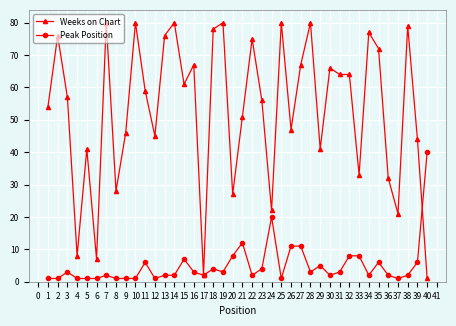

What is the highest value of the Weeks on Chart series?

80